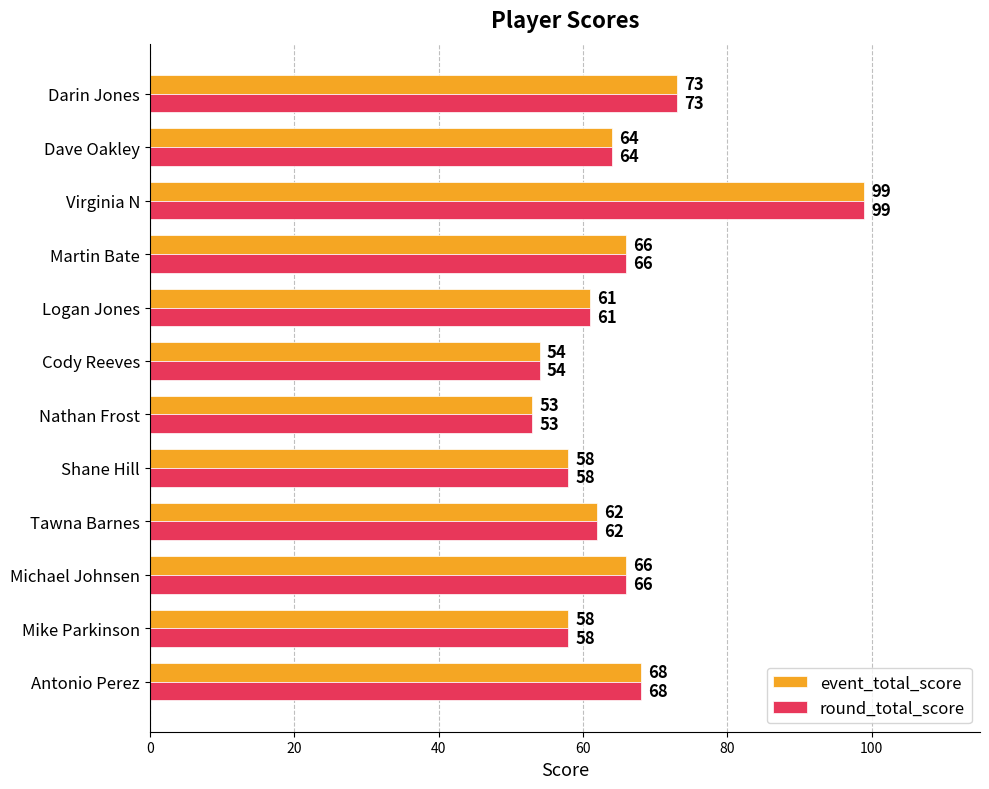

What are all the series names shown in the legend?

event_total_score, round_total_score